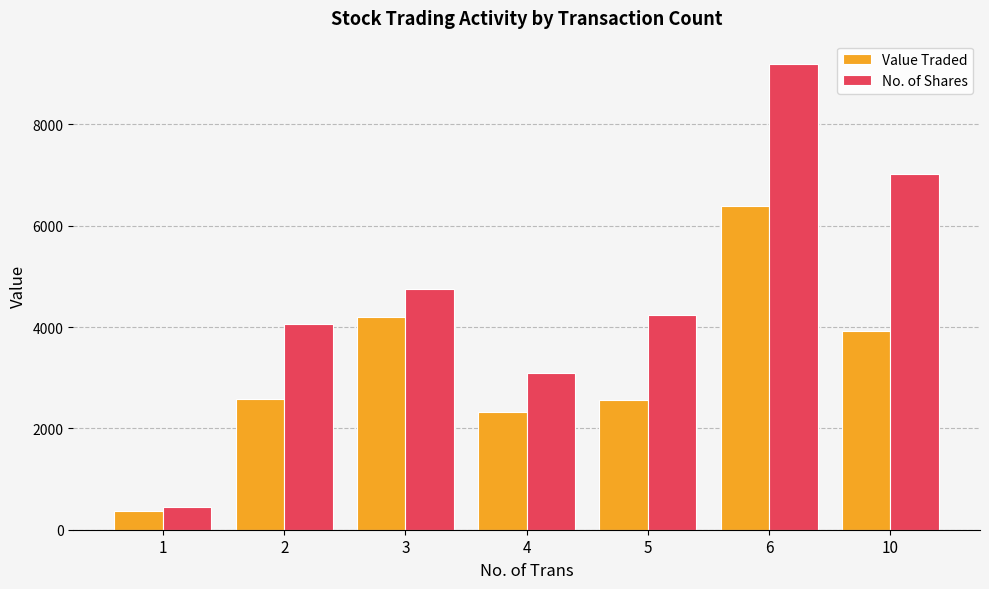

Between 6 and 10, which series saw the biggest shift?

Value Traded